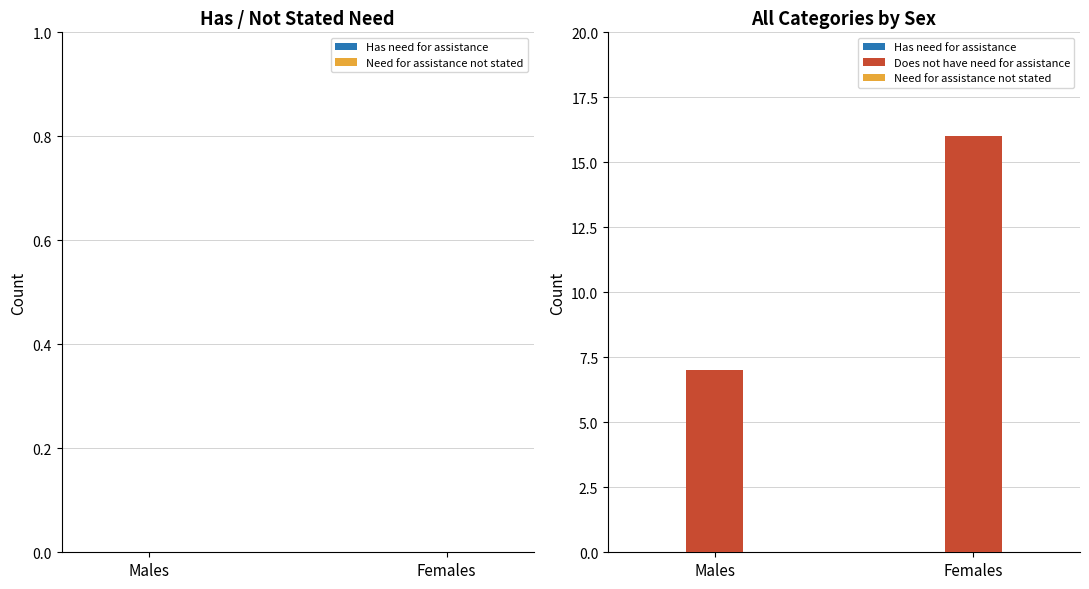

Reading left to right, transcribe all the data shown in this chart.

Males=7	Females=16